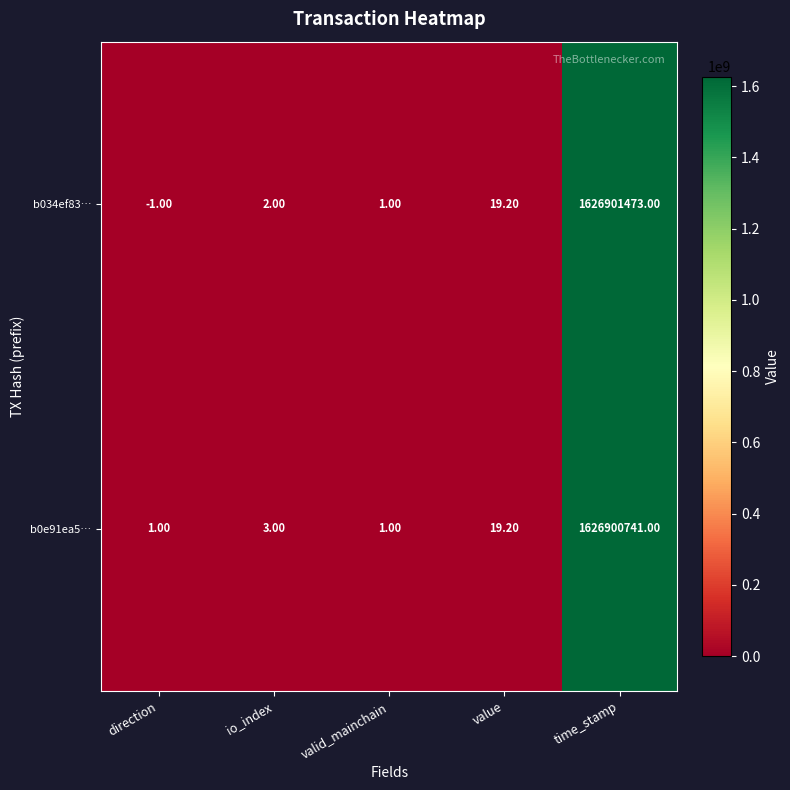

Count the number of data series in this chart.

2